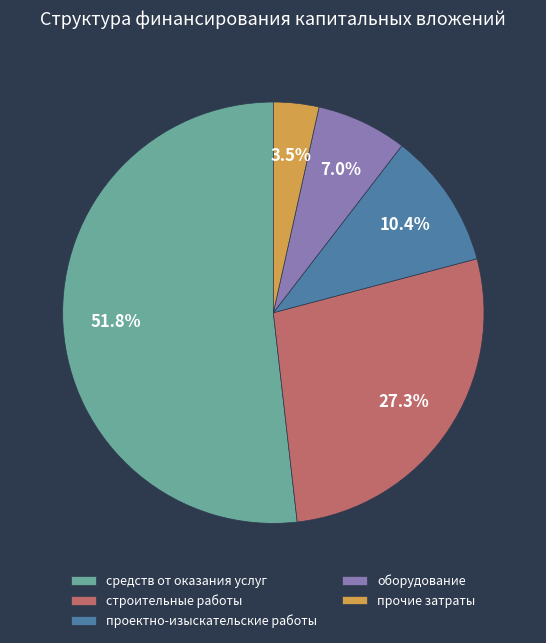

What is the smallest slice in the pie chart?

прочие затраты